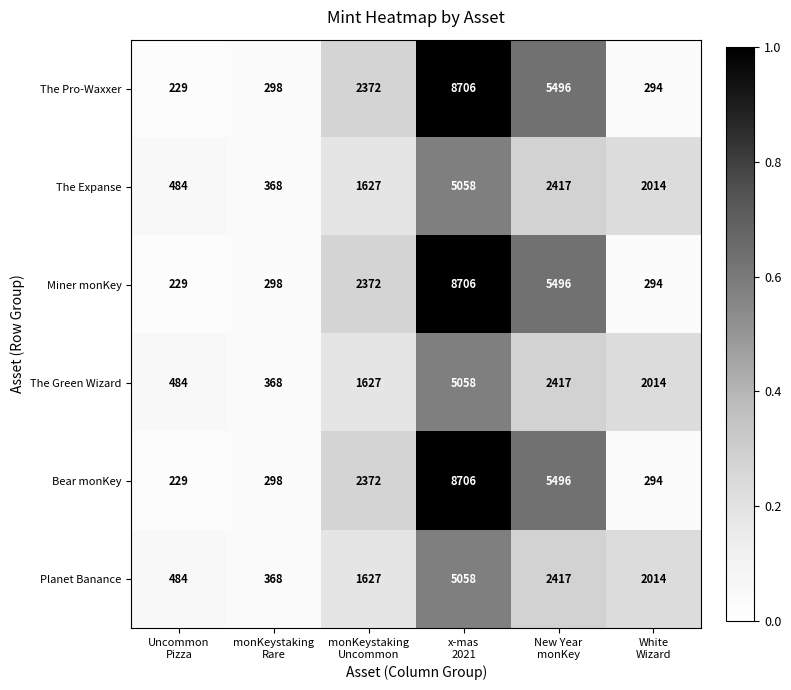

What is the total value across all series at x-mas
2021?

41292